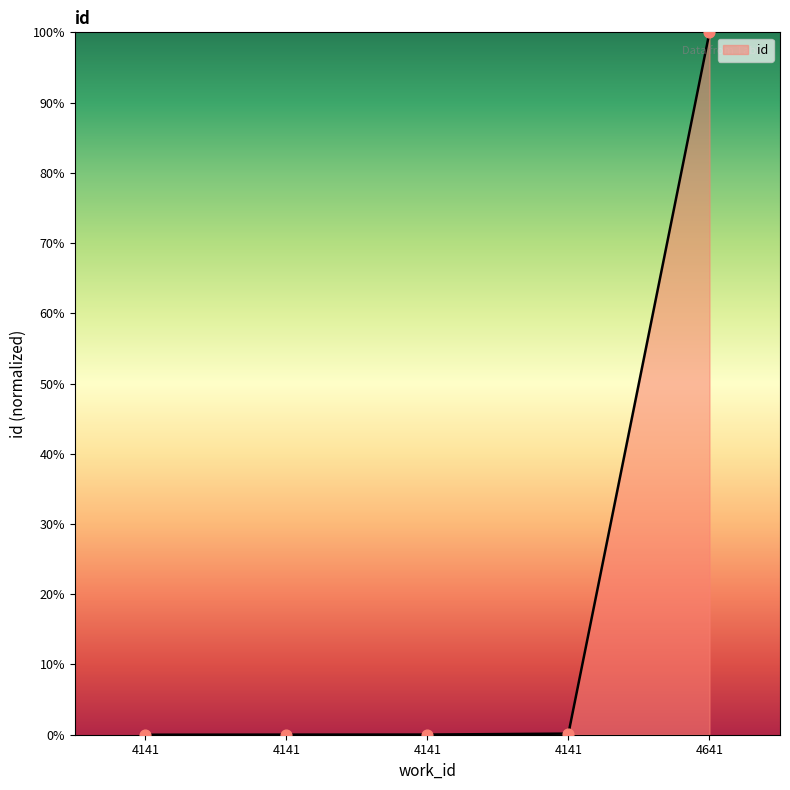

Count the number of categories in the chart.

5